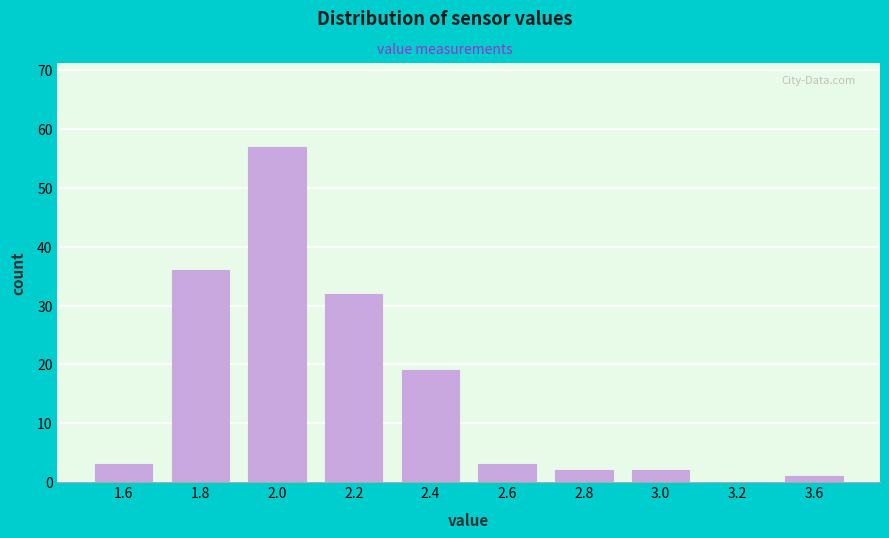

Reading right to left, extract all data points from this chart.

3.6=1	3.2=0	3.0=2	2.8=2	2.6=3	2.4=19	2.2=32	2.0=57	1.8=36	1.6=3